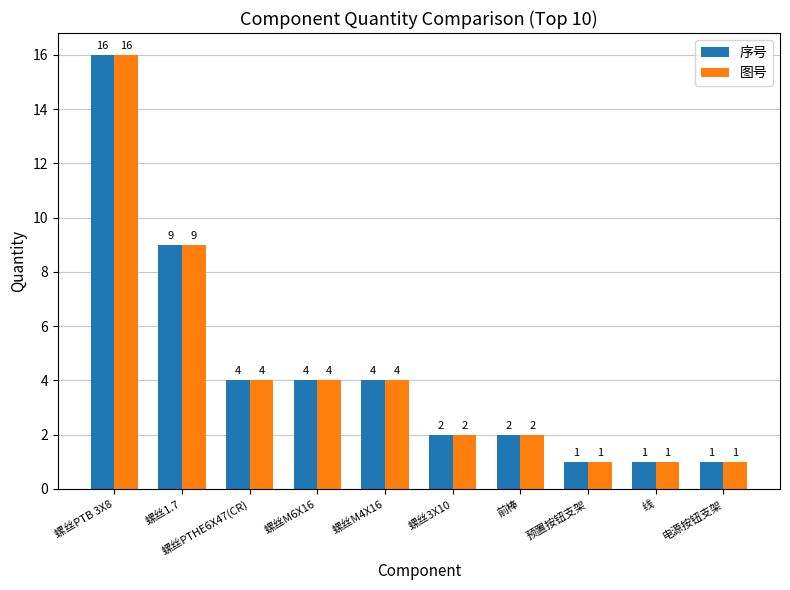

The value of 图号 at 螺丝3X10 is 2. True or false?

True